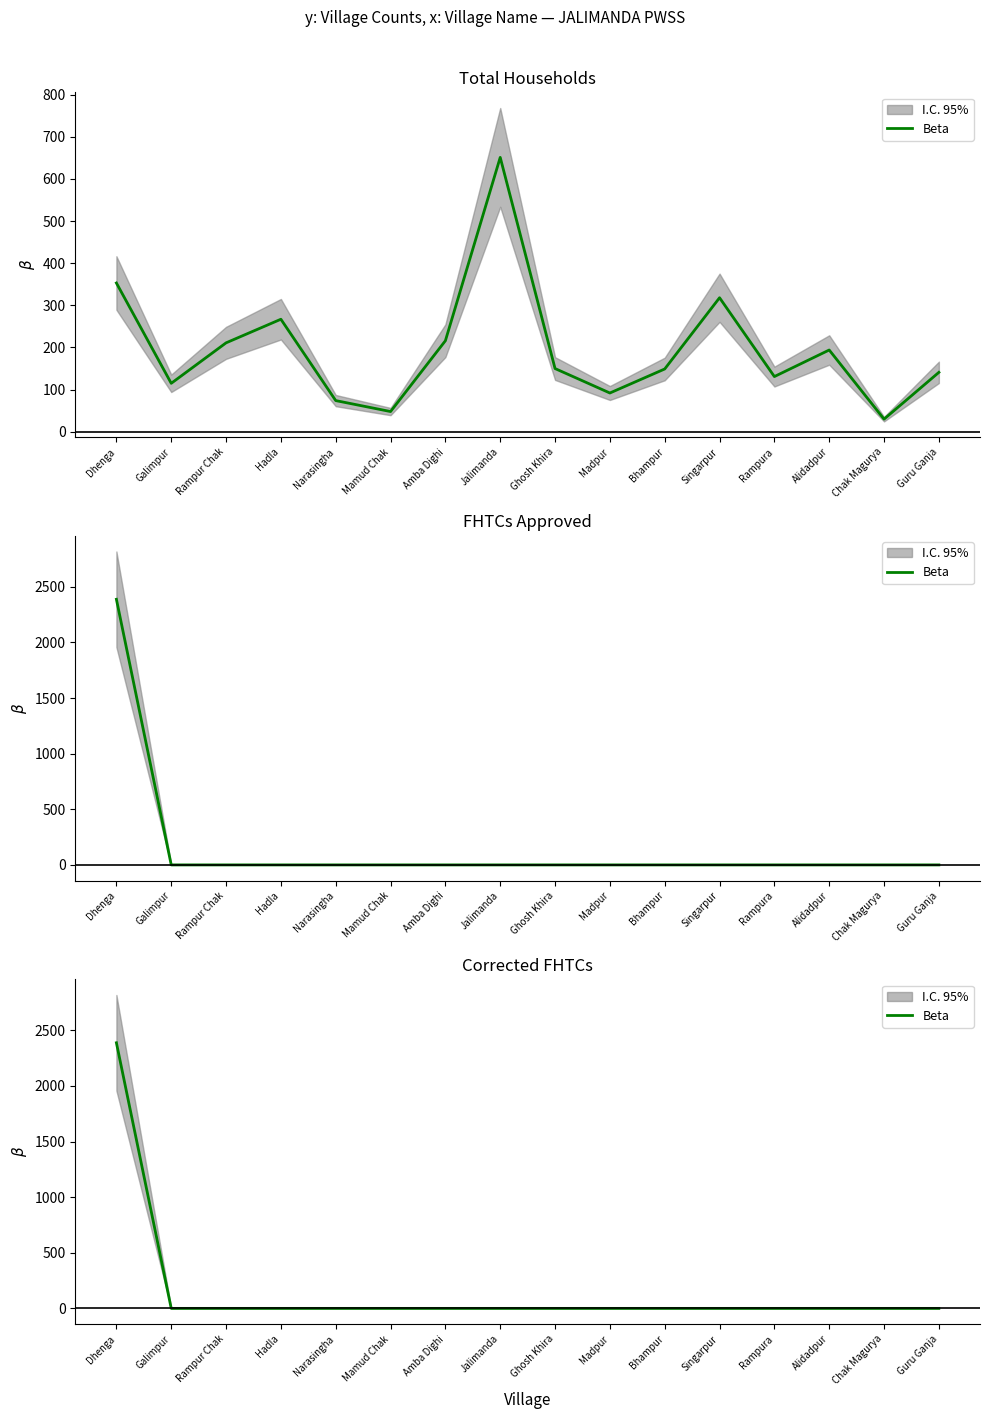

What is the label of the 2nd point from the left?

Galimpur